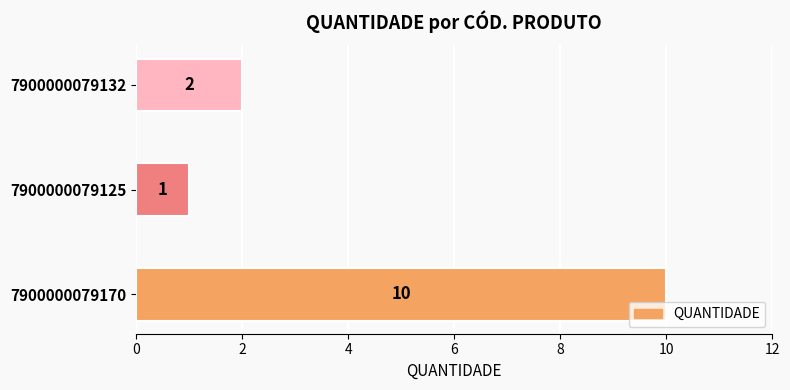

What is the sum of all values?

13